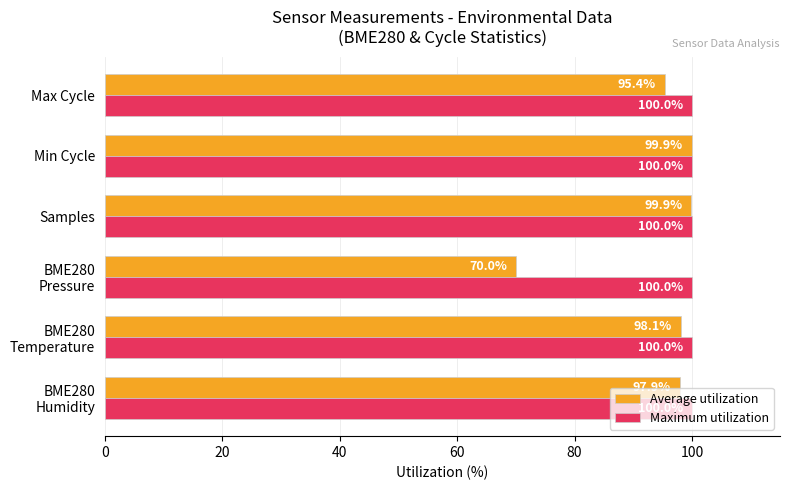

How many data points does each series have?

6